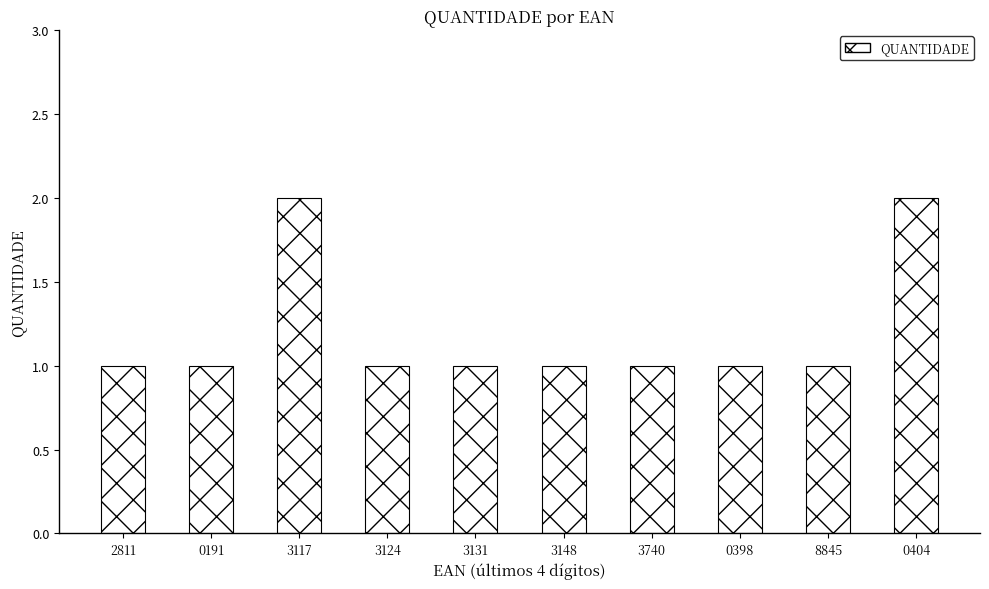

Is it true that the value at 0404 is 3?

False